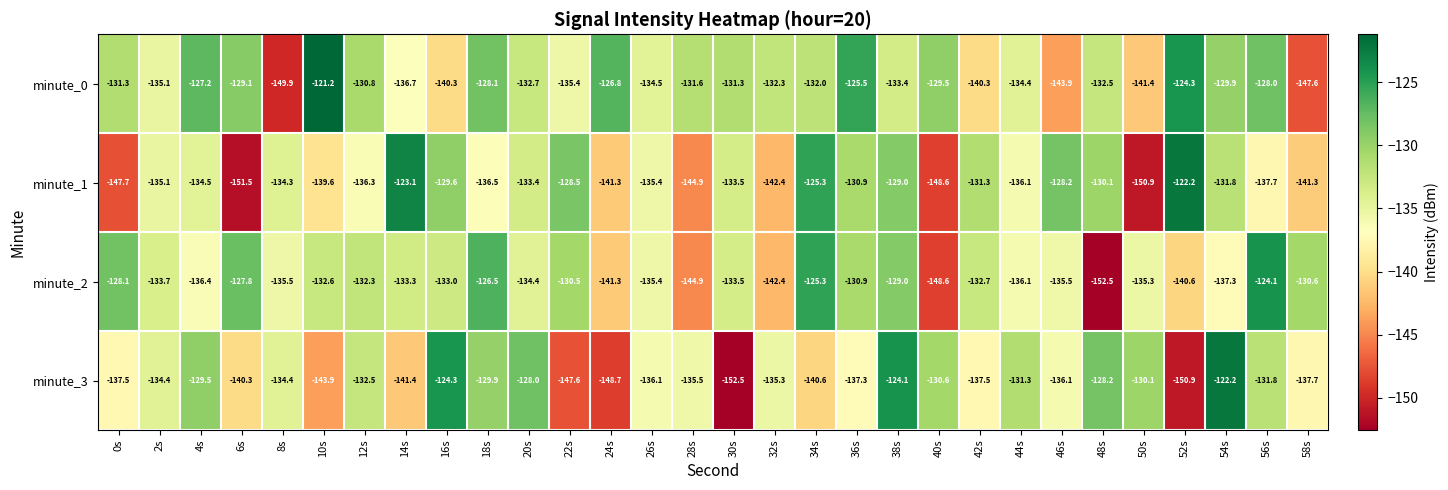

What is the difference between the minute_0 values at 2s and 14s?

1.6